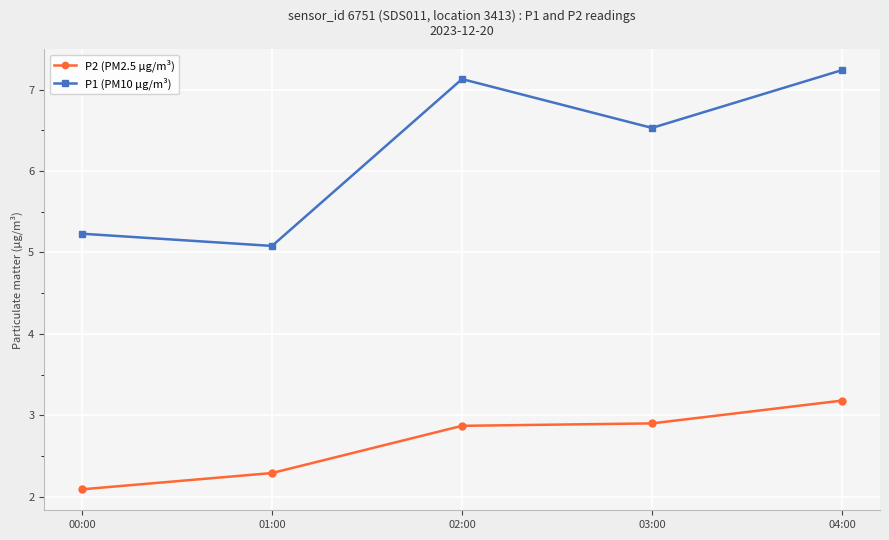

Where does the P1 (PM10 µg/m³) series first go above 6?

02:00